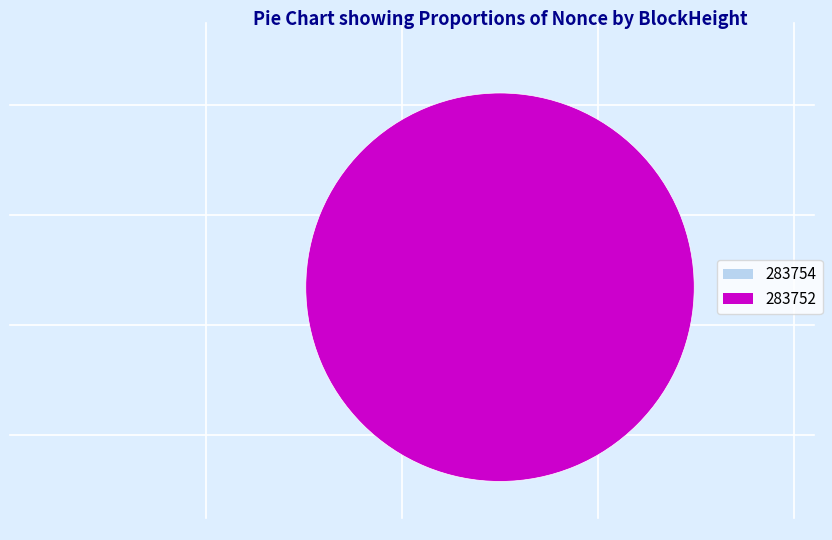

What is the majority slice?

283752